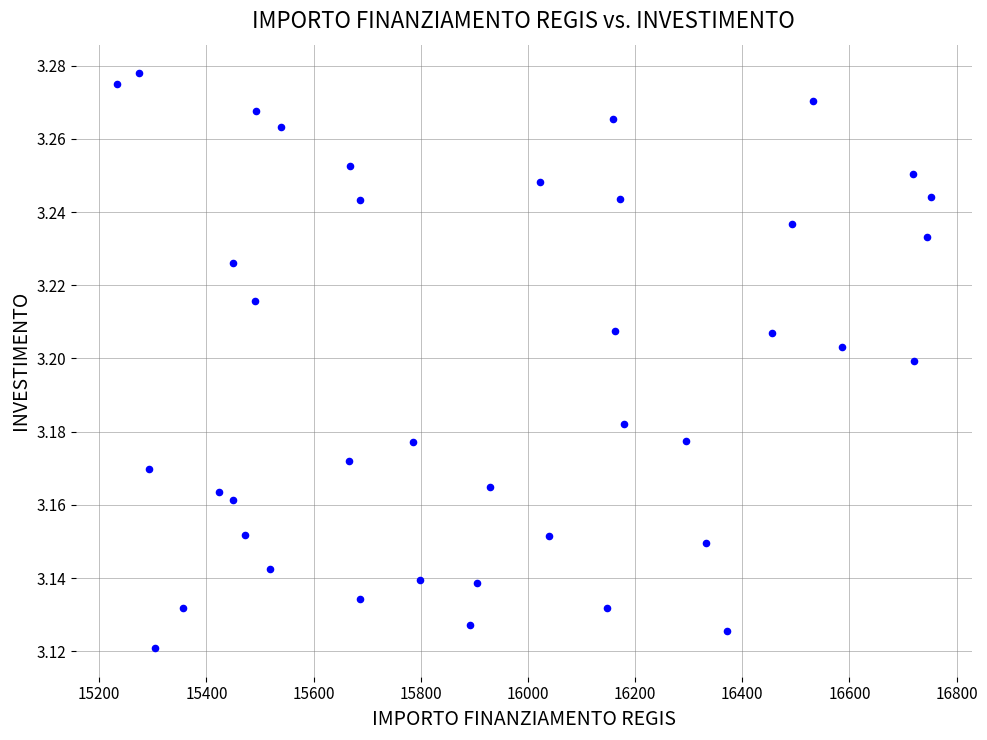

What is the range of X values (max minus min)?

1518.9